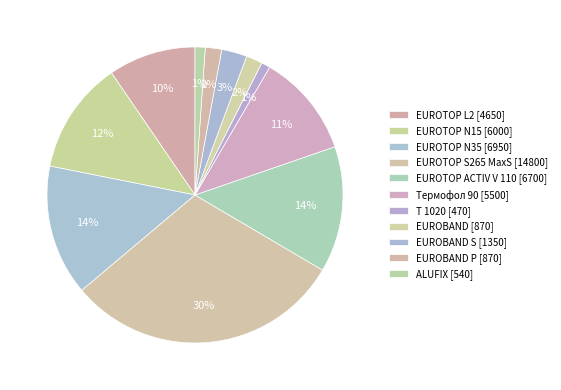

Count the number of slices in the pie.

11